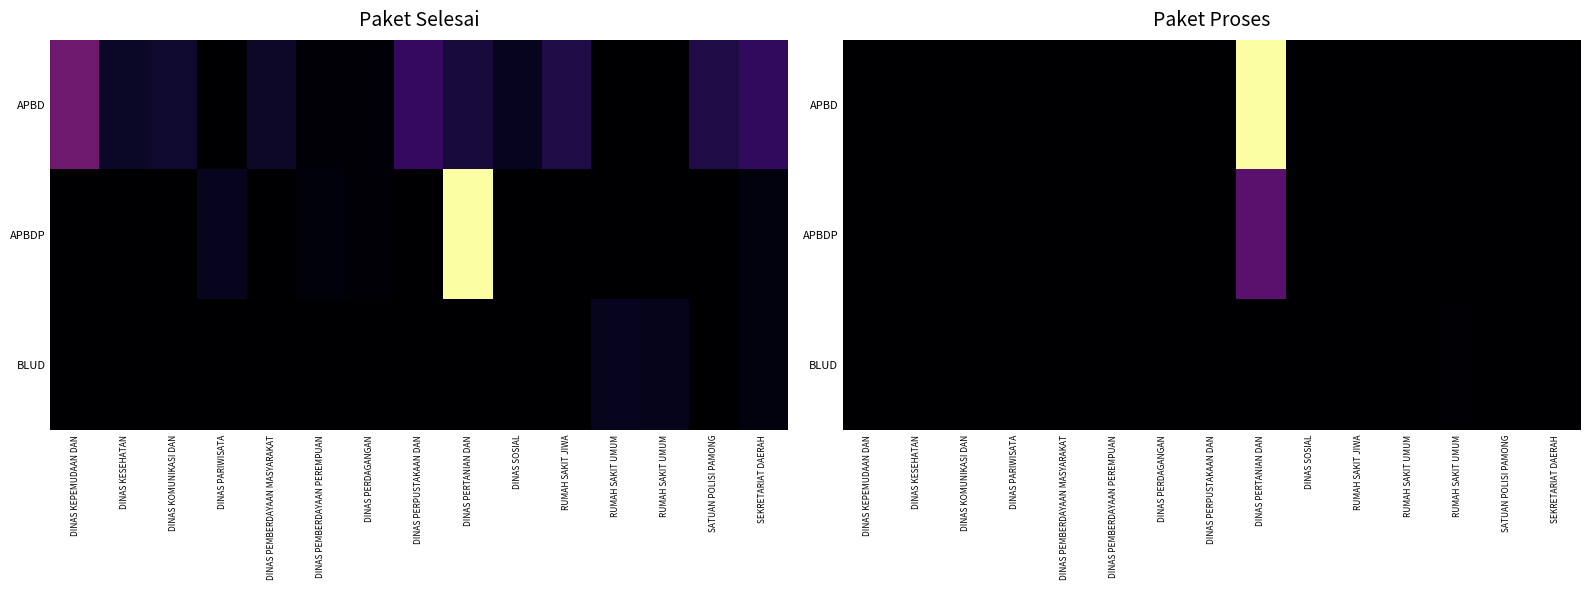

Count the number of categories in the chart.

15